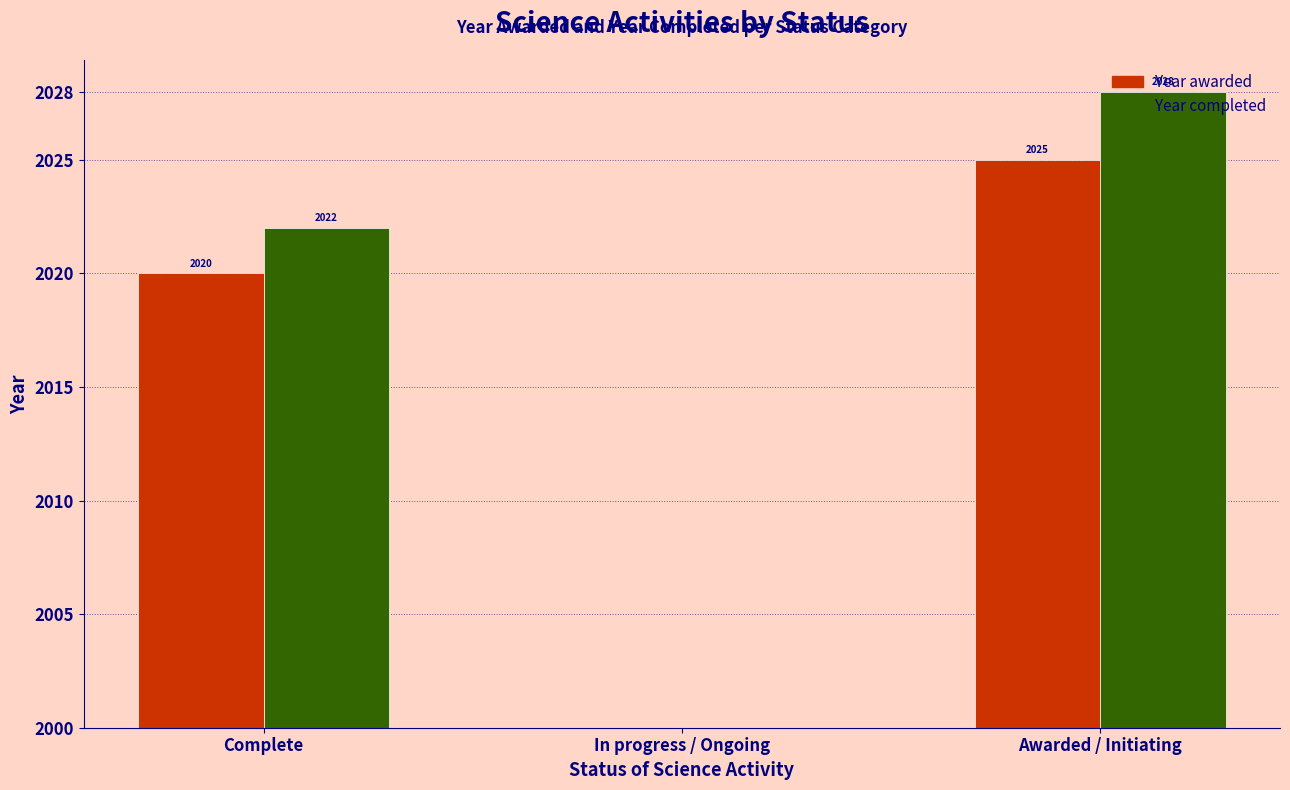

Reading left to right, extract all data points from this chart.

Year awarded: Complete=20	In progress / Ongoing=0	Awarded / Initiating=25
Year completed: Complete=22	In progress / Ongoing=0	Awarded / Initiating=28